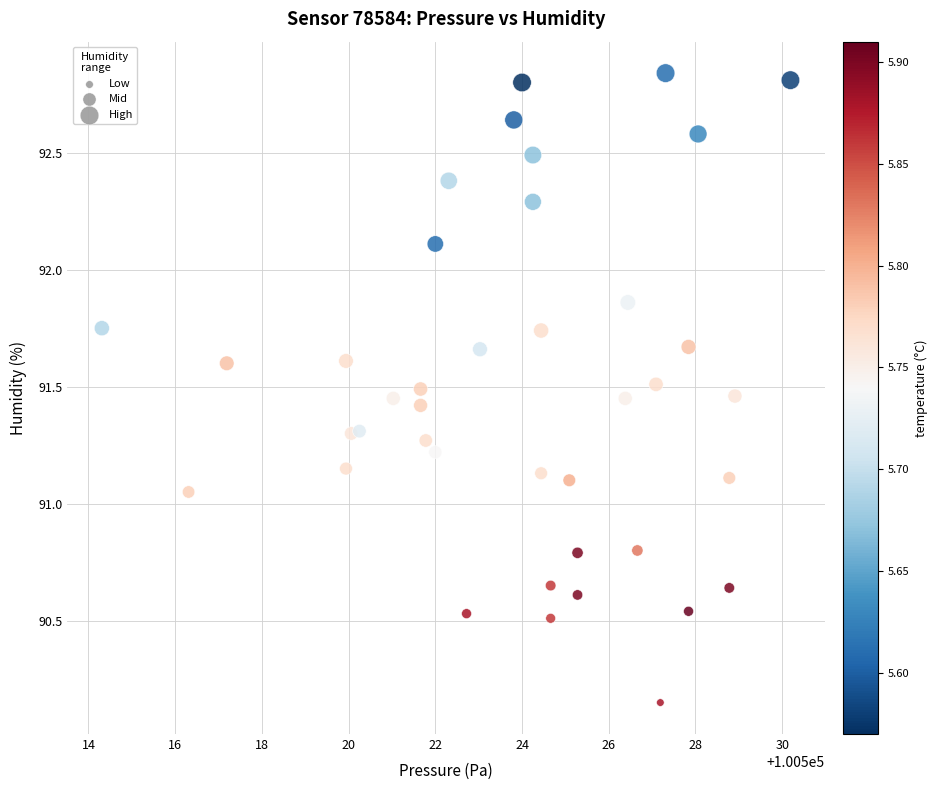

What is the range of X values (max minus min)?

15.9